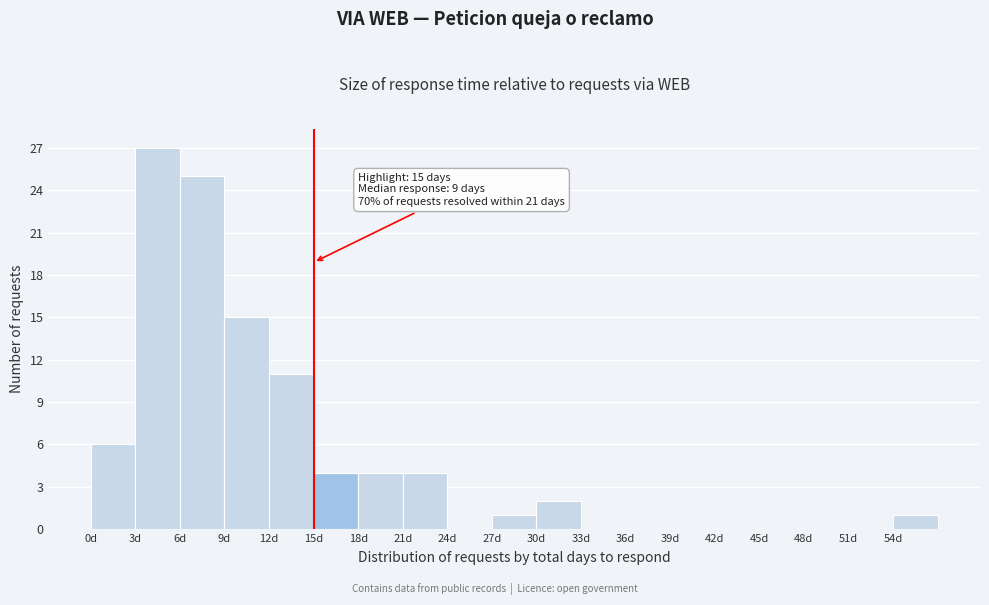

Over which range of the x-axis is the bar tallest?

3 to 6